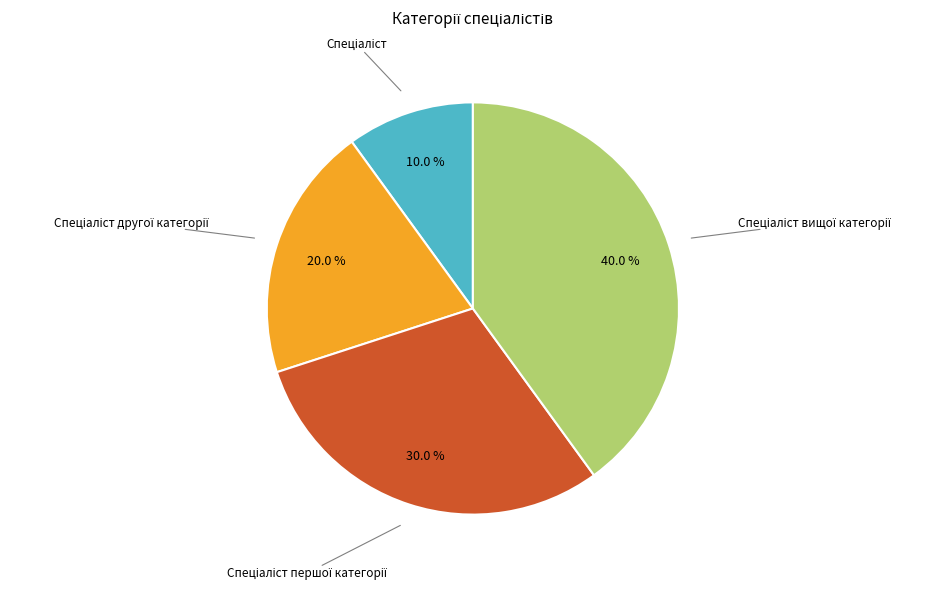

How many segments does this pie chart have?

4